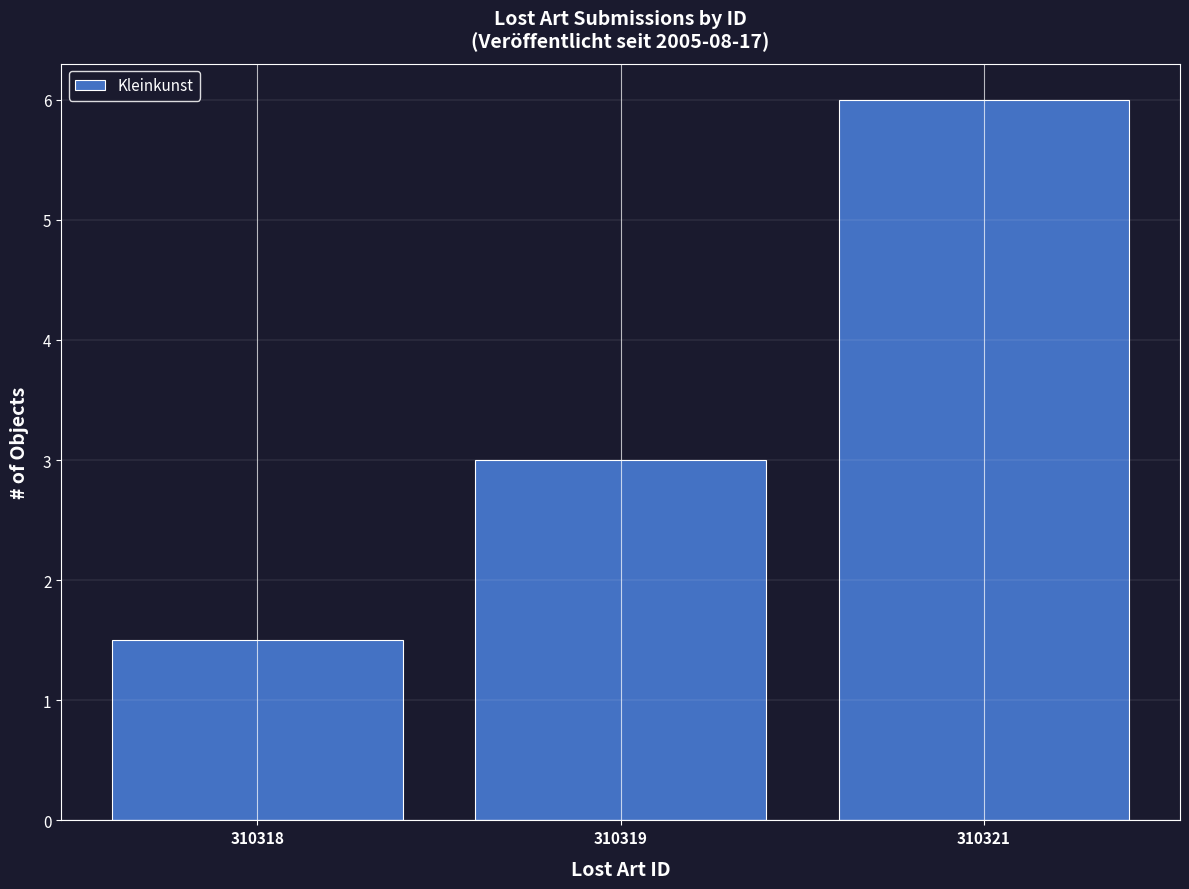

True or false: the data shows 0.8 at 310318.

False